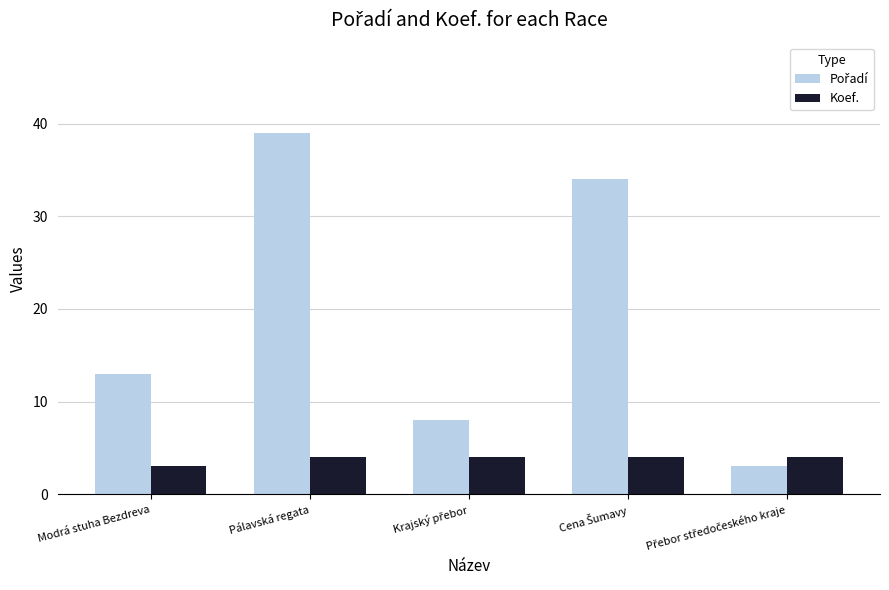

At which category is the sum across all series the highest?

Pálavská regata